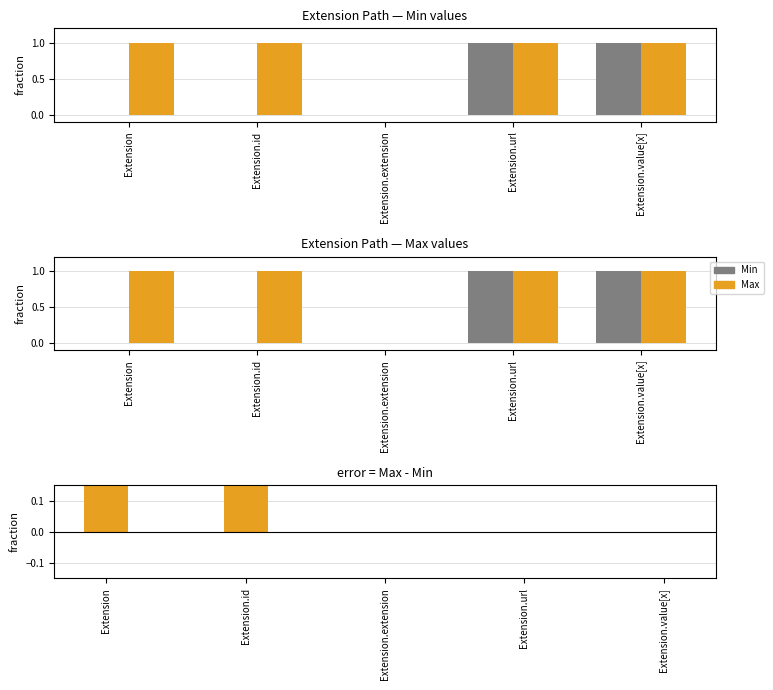

How many series are shown in this chart?

3